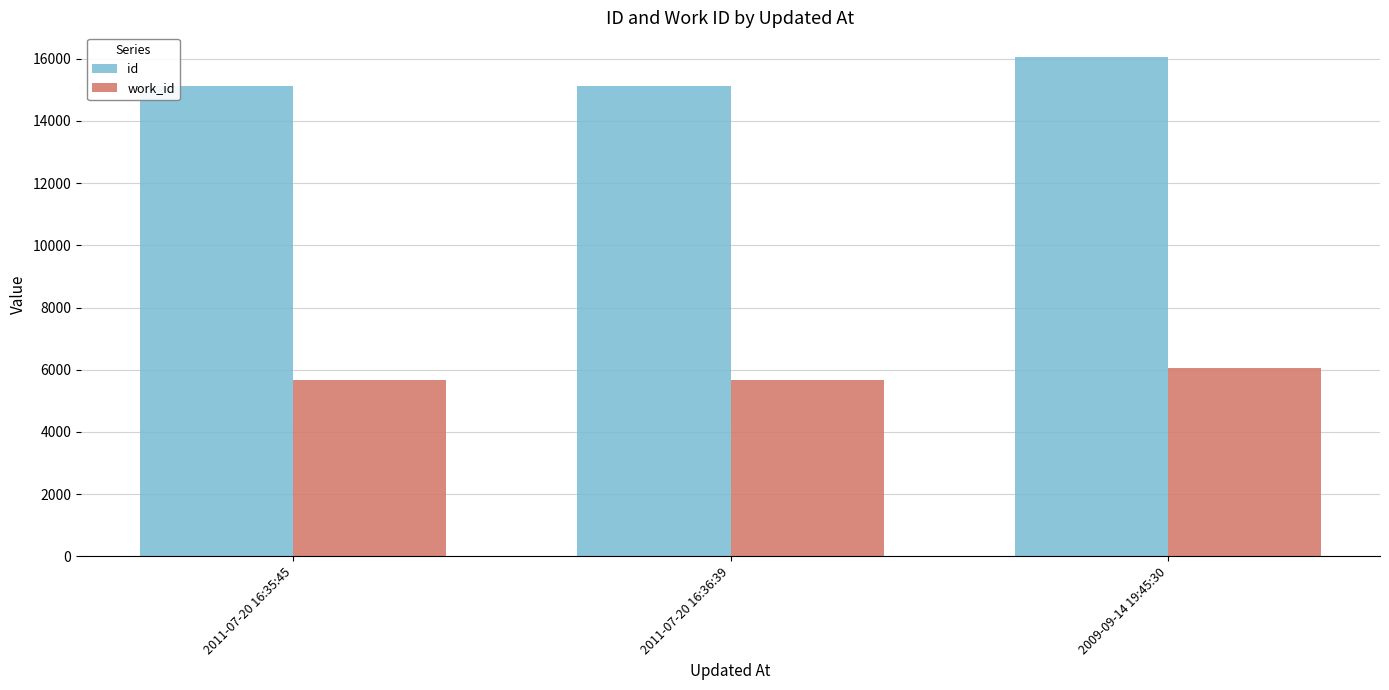

The value of id at 2009-09-14 19:45:30 is 22032. True or false?

False